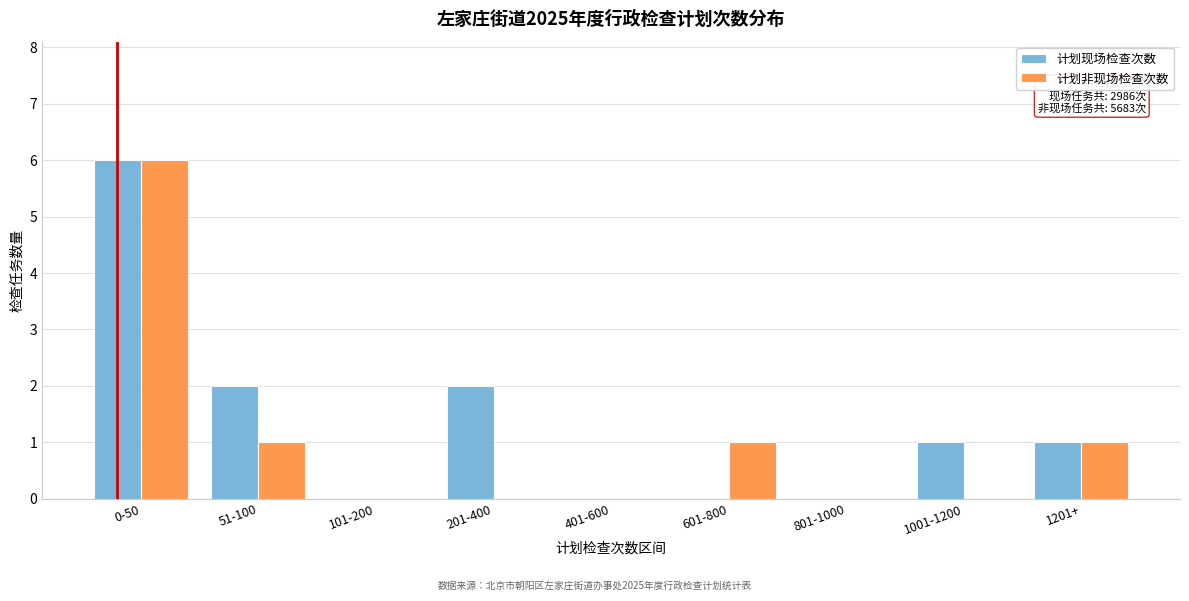

Reading left to right, what are all the values shown in this chart?

计划现场检查次数: 0-50=6	51-100=2	101-200=0	201-400=2	401-600=0	601-800=0	801-1000=0	1001-1200=1	1201+=1
计划非现场检查次数: 0-50=6	51-100=1	101-200=0	201-400=0	401-600=0	601-800=1	801-1000=0	1001-1200=0	1201+=1